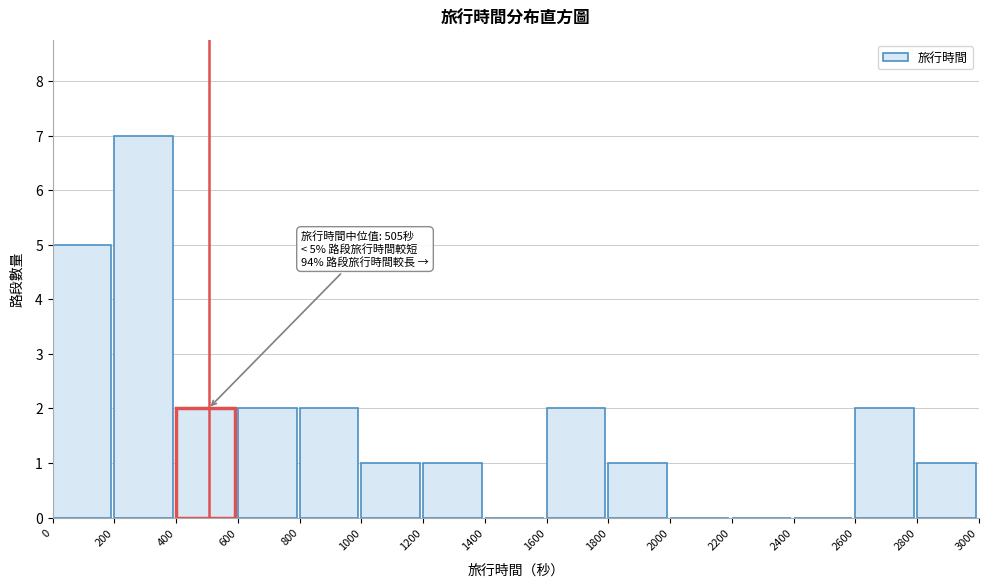

Over which range of the x-axis is the bar tallest?

200 to 400